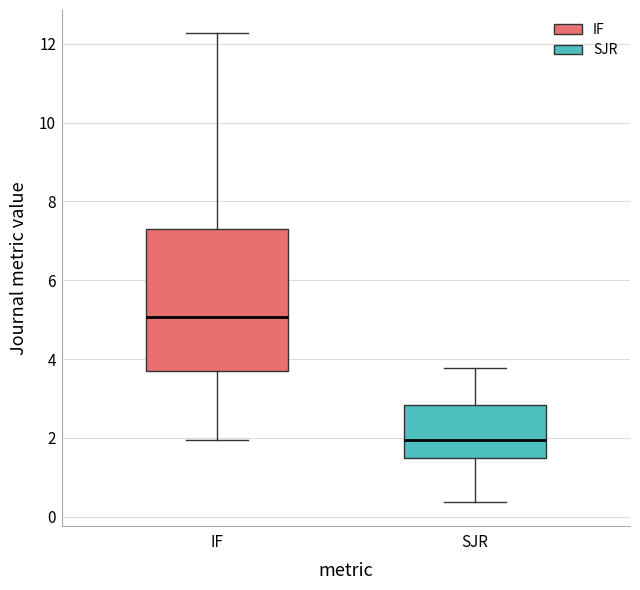

Reading left to right, read every box against the y-axis: the position of its median line, the range the box covers, and the ends of its whiskers. The values are not printed on the chart, so give them approximately, as read against the axis.

IF: median 5.0, box 3.8 to 7.2, whiskers 2.0 to 12.2
SJR: median 2.0, box 1.4 to 2.8, whiskers 0.4 to 3.8